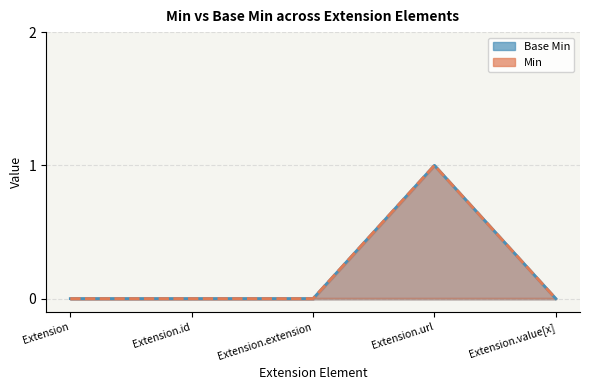

Is the value of Base Min at Extension greater than the value of Min at Extension.extension?

No